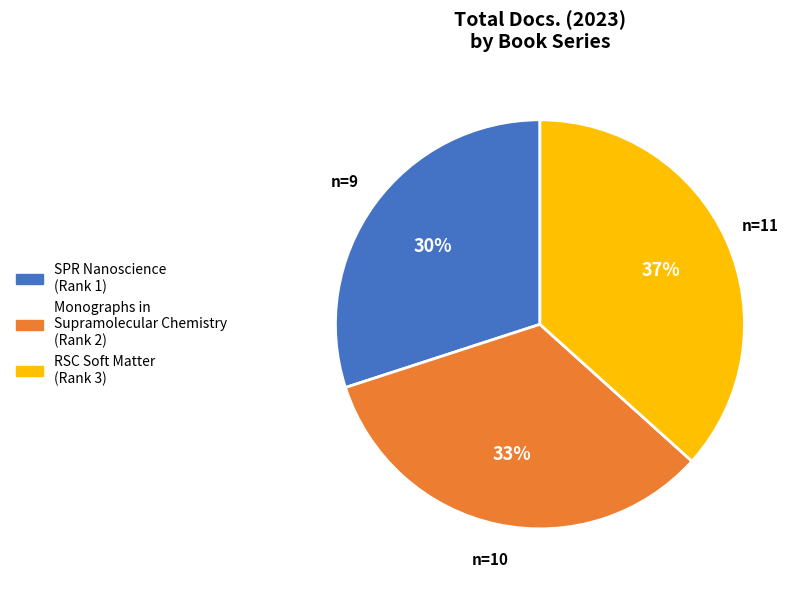

To the nearest percent, what is the average slice percentage?

33%